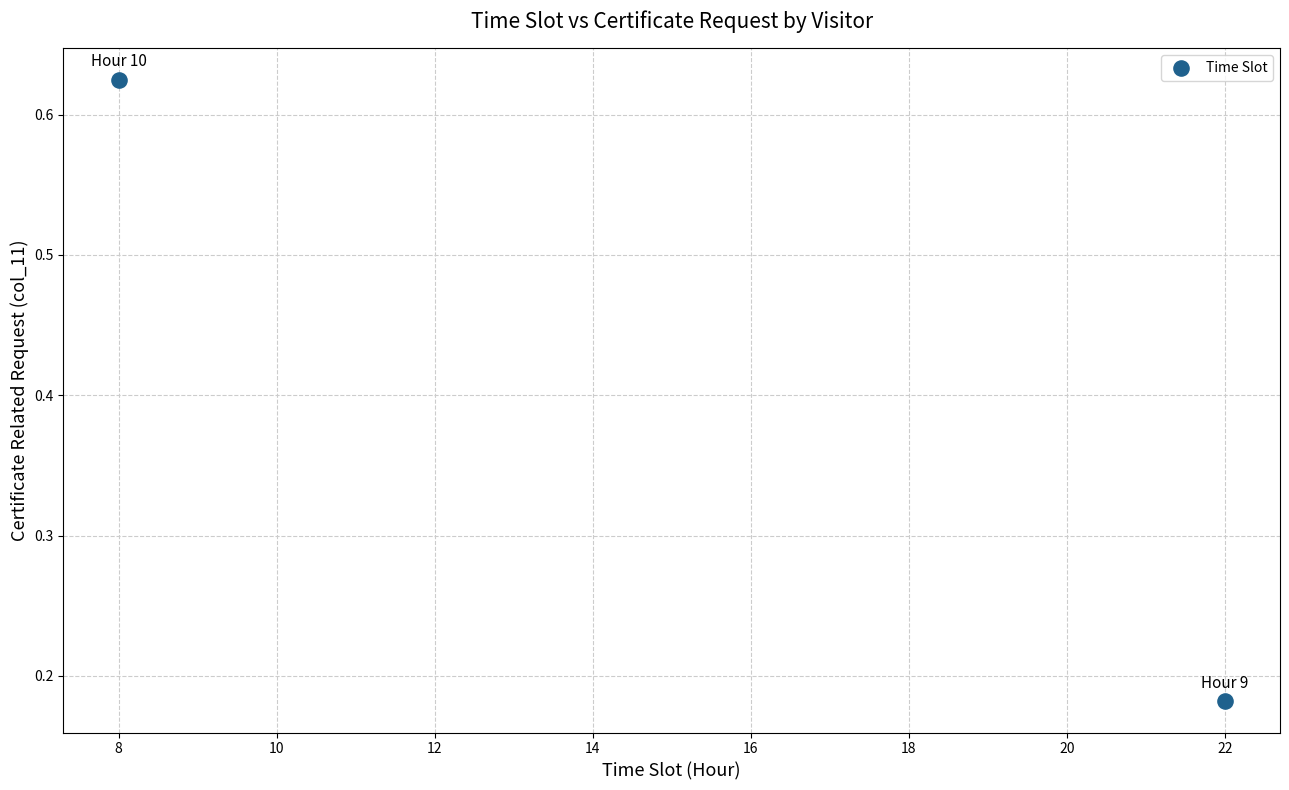

What is the range of X values (max minus min)?

14.0